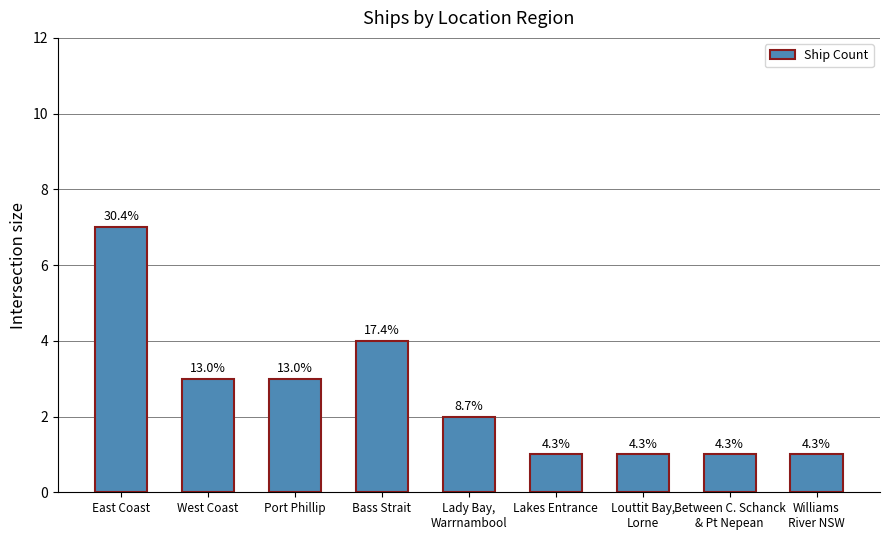

Are the bars horizontal?

No